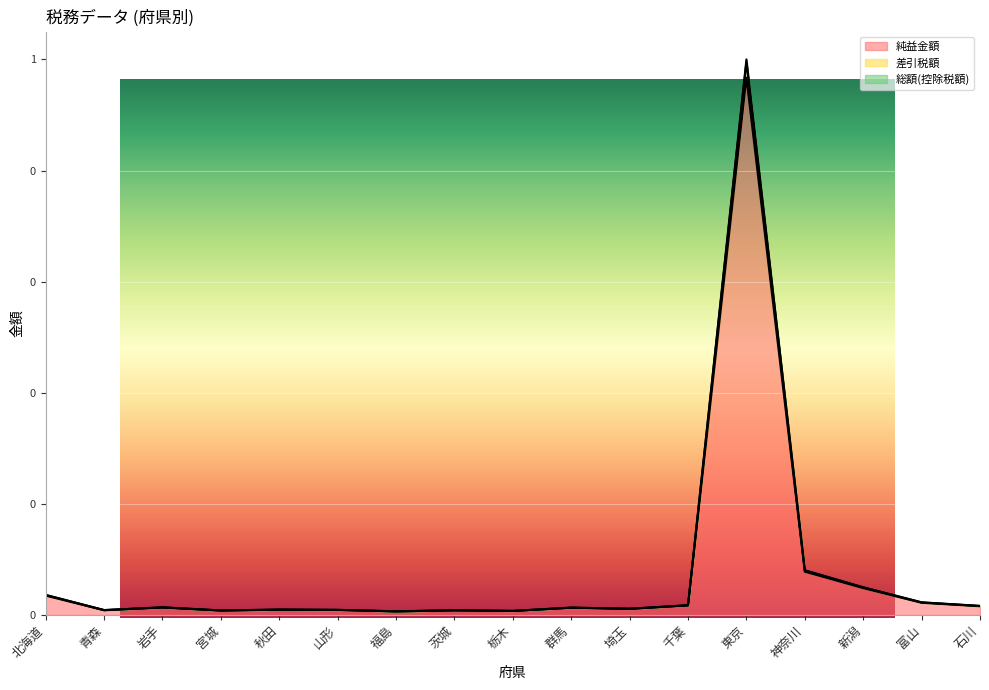

True or false: 差引税額 and 総額(控除税額) cross at least once.

False